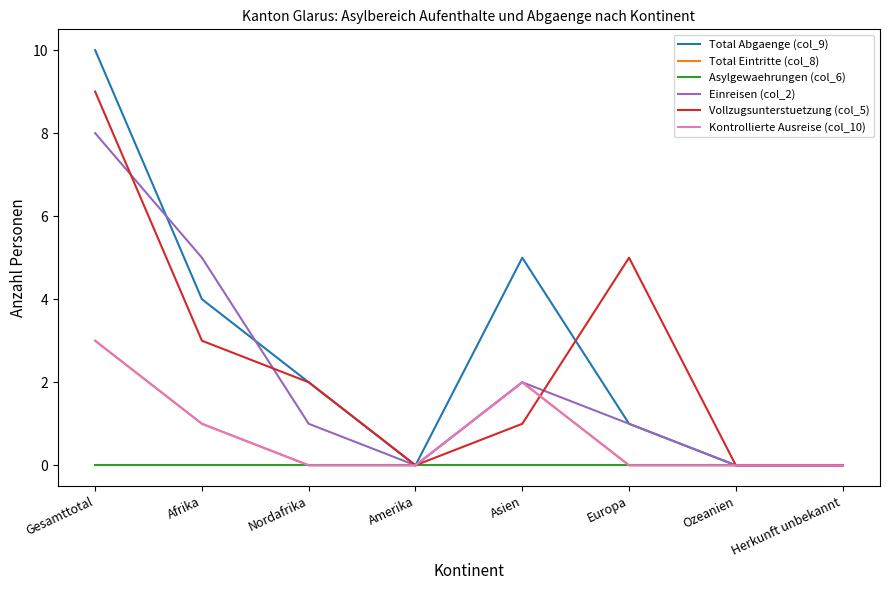

Does the chart display data point markers on the line(s)?

No